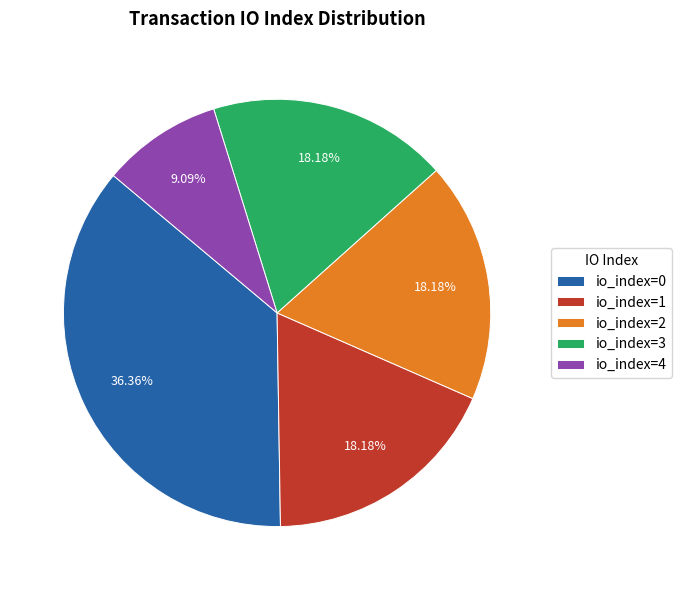

What is the ratio of the value at io_index=3 to the value at io_index=1?

1.0